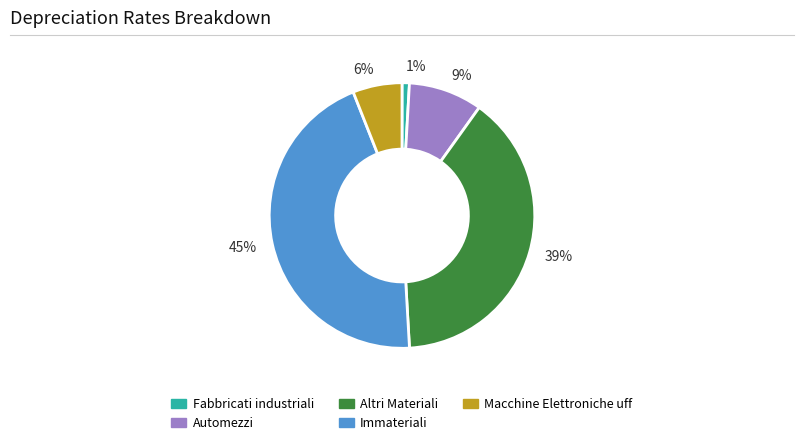

The 1% slice represents 1% of the pie. True or false?

True